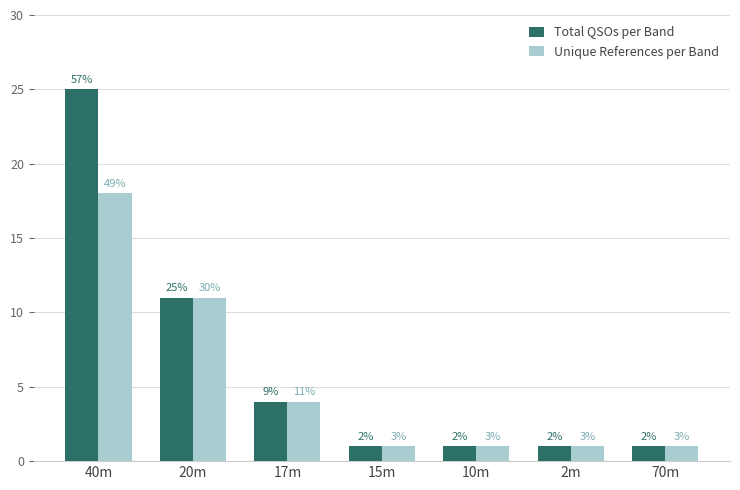

Is it true that Unique References per Band equals 0 at 70m?

False